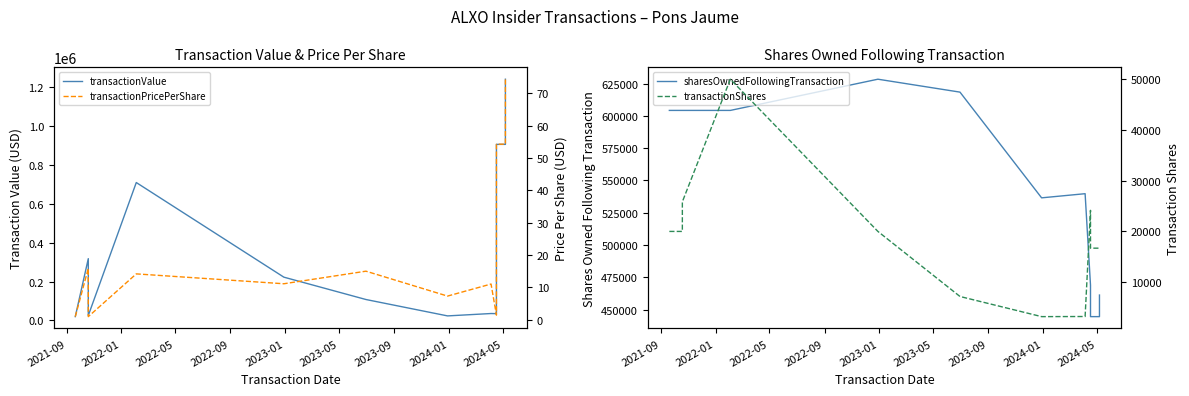

What is the total value across all series at 2023-05?

733525.0